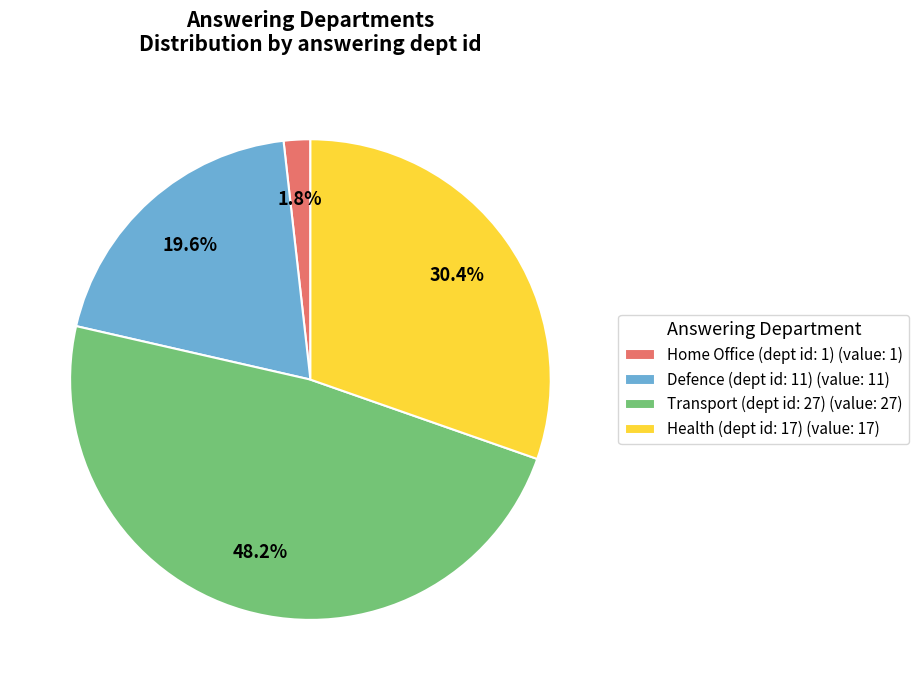

How many slices are in this pie chart?

4